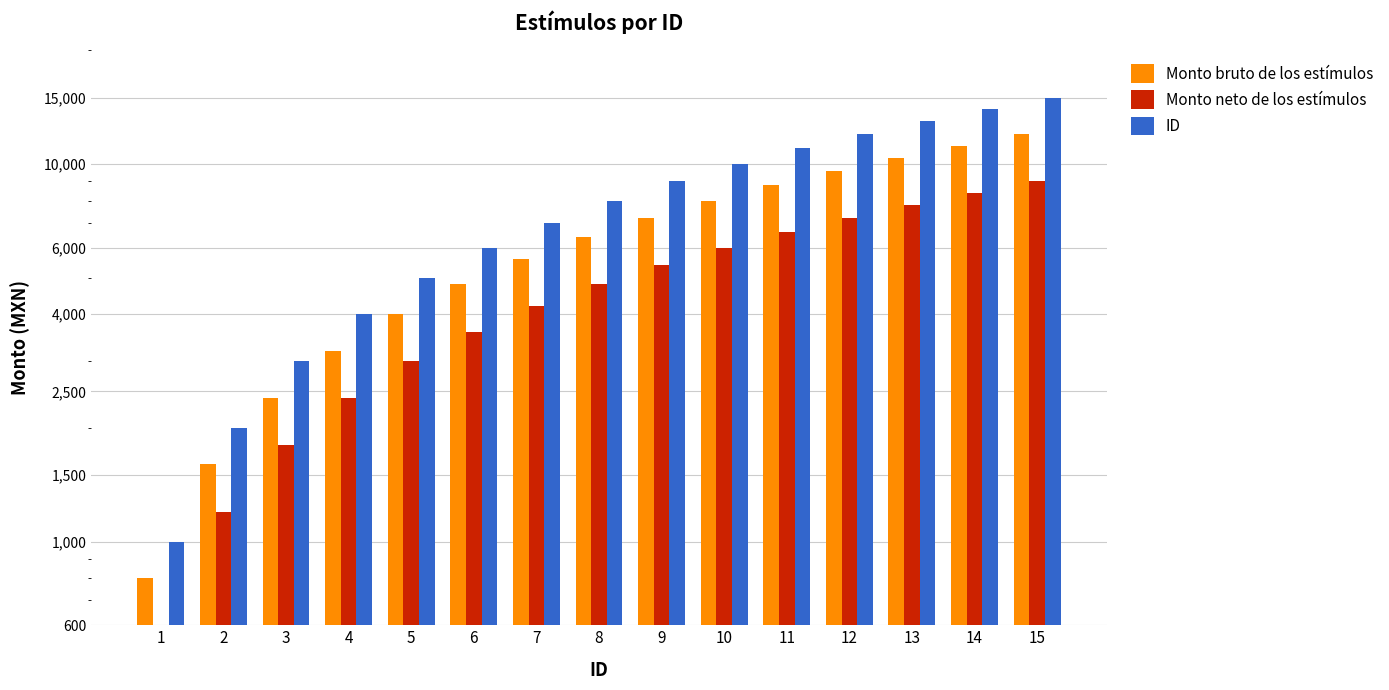

Is it true that Monto neto de los estímulos equals 5400 at 9?

True